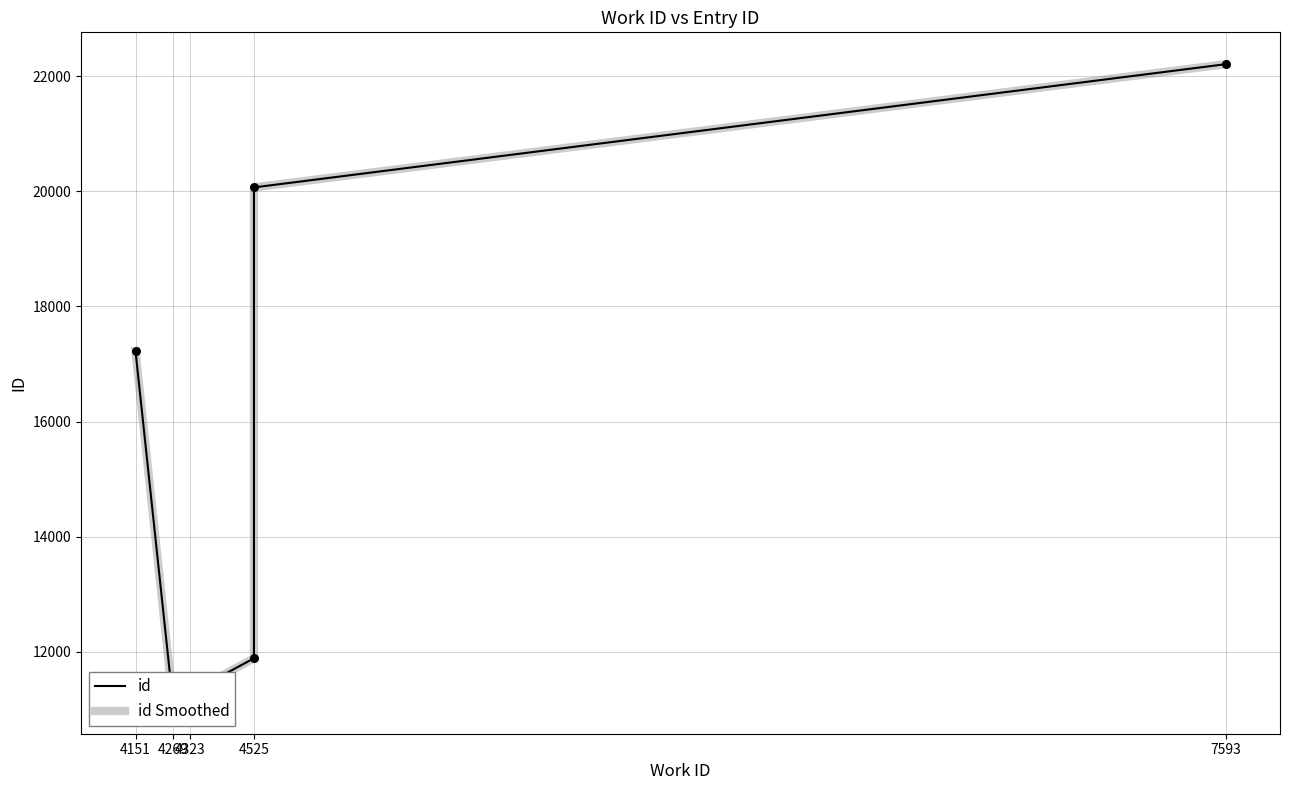

Is the value of id at 4525 greater than the value of id Smoothed at 4151?

No